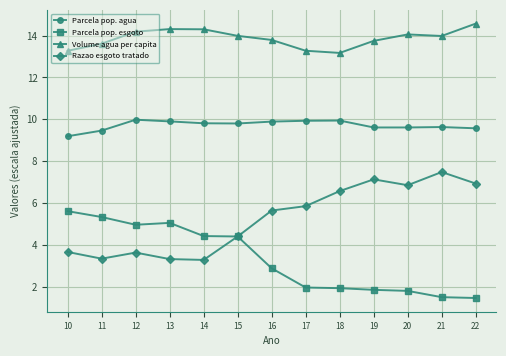

True or false: Parcela pop. esgoto and Volume agua per capita cross at least once.

False